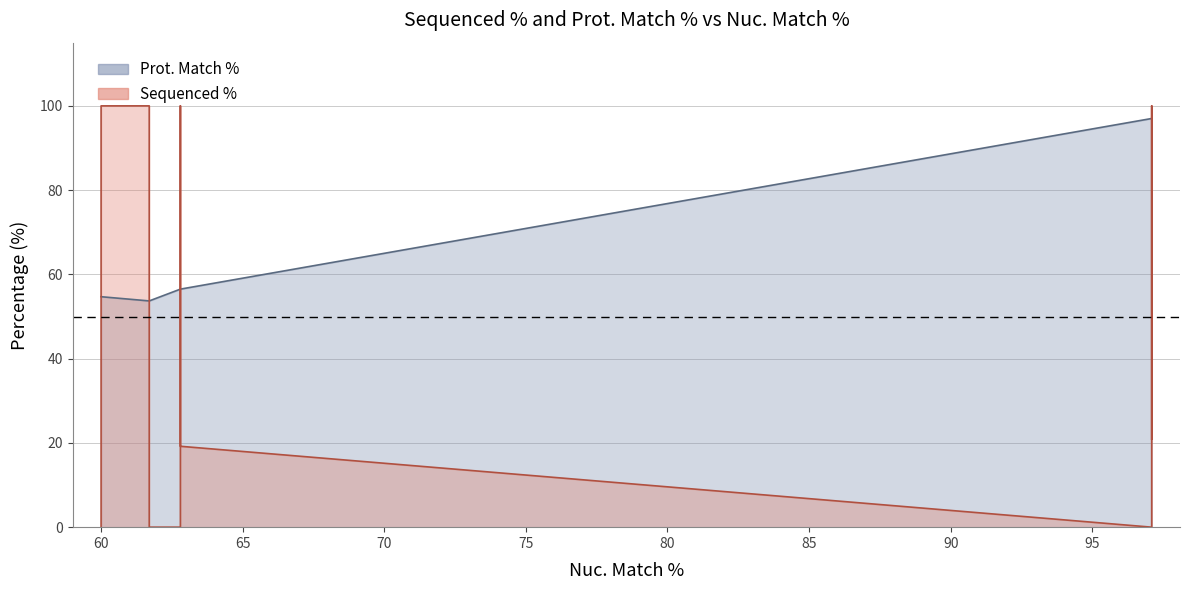

Count the number of data series in this chart.

2